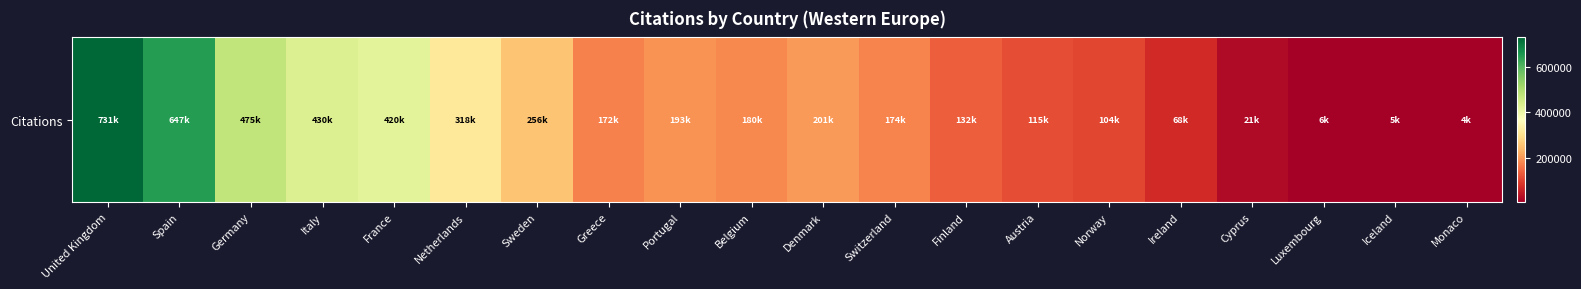

Which category has the lowest value across all series?

Monaco